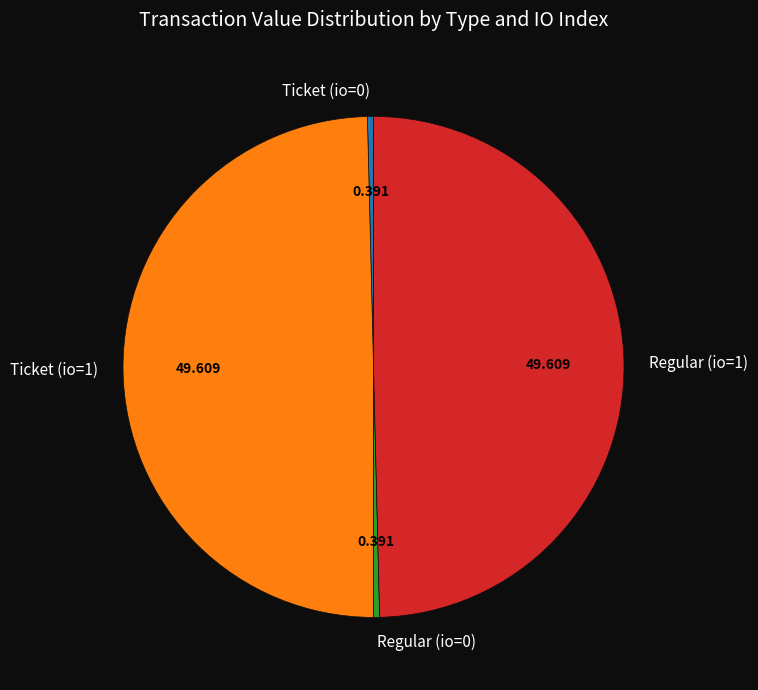

How many slices are in this pie chart?

4